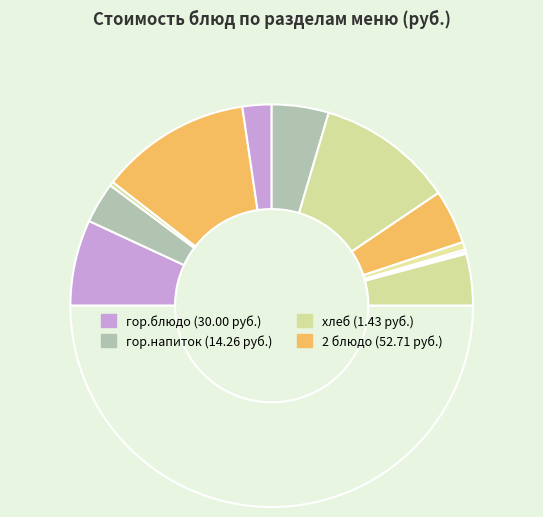

How many slices are in this pie chart?

12